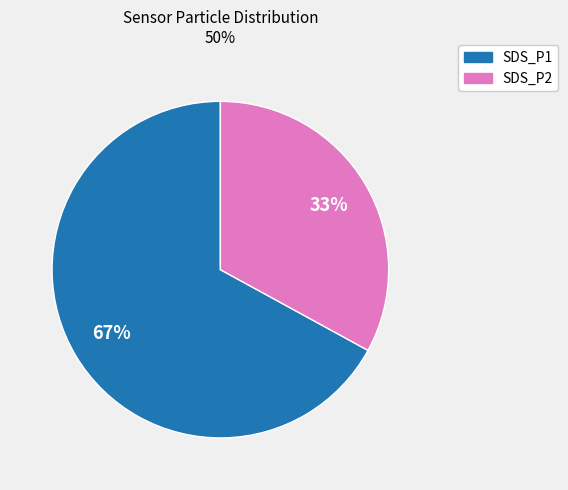

Do SDS_P2 and SDS_P1 together represent more than half of the pie?

Yes